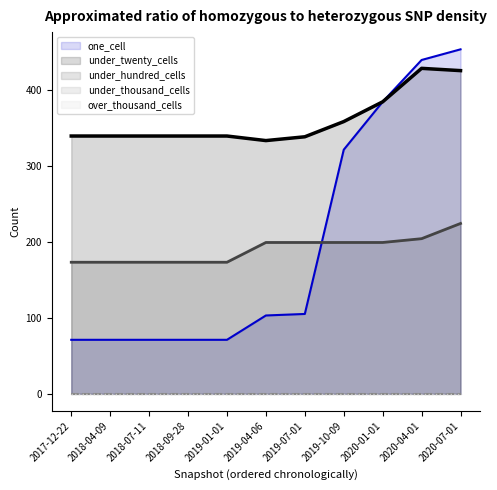

What are all the series names shown in the legend?

one_cell (line), under_twenty_cells (line), under_hundred_cells (line), under_thousand_cells (line), over_thousand_cells (line)